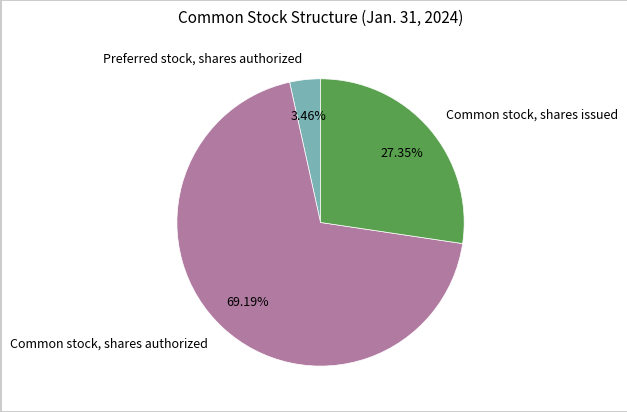

Do Common stock, shares issued and Common stock, shares authorized together represent more than half of the pie?

Yes